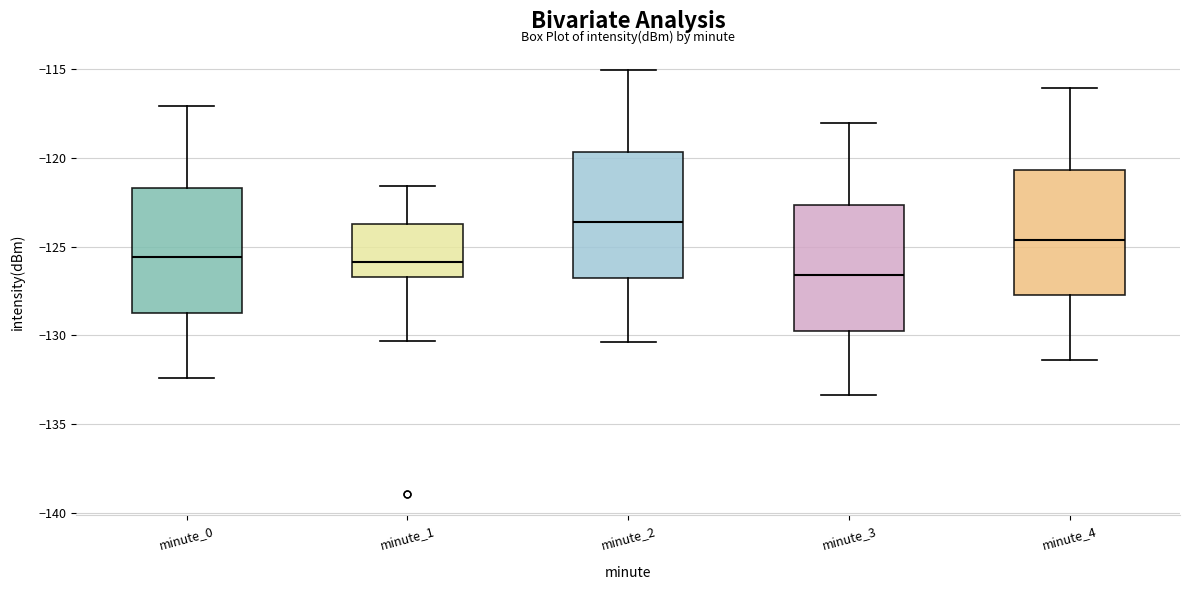

Reading left to right, transcribe this box plot: for each box, give where its median line is, the range the box spans, and where its two whiskers end, as read against the y-axis. The values are not printed on the chart, so give them approximately, as read against the axis.

minute_0: median -125.5, box -129.0 to -121.5, whiskers -132.5 to -117.0
minute_1: median -126.0, box -126.5 to -124.0, whiskers -130.5 to -121.5
minute_2: median -123.5, box -127.0 to -119.5, whiskers -130.5 to -115.0
minute_3: median -126.5, box -130.0 to -122.5, whiskers -133.5 to -118.0
minute_4: median -124.5, box -128.0 to -120.5, whiskers -131.5 to -116.0